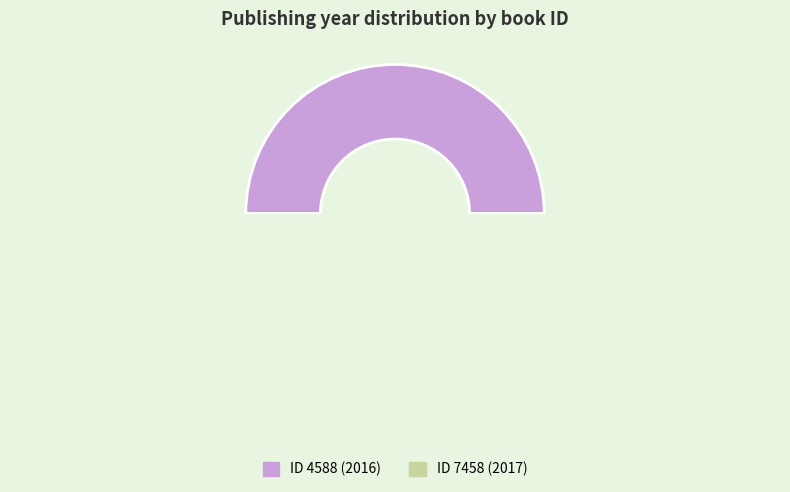

What percentage is NOT represented by 7458?

50.0%